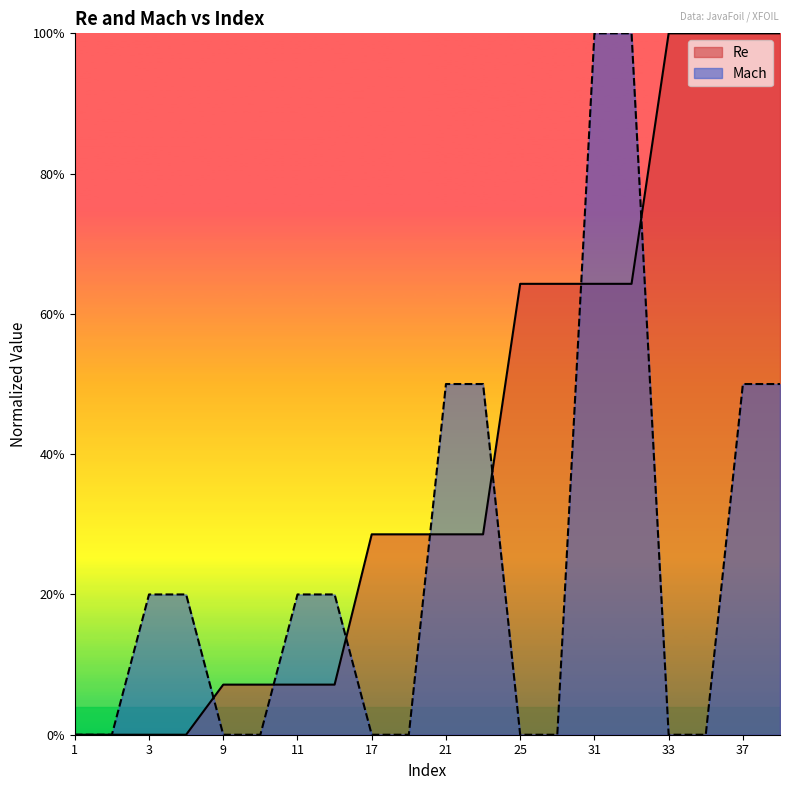

At how many categories does at least one series exceed 27?

12